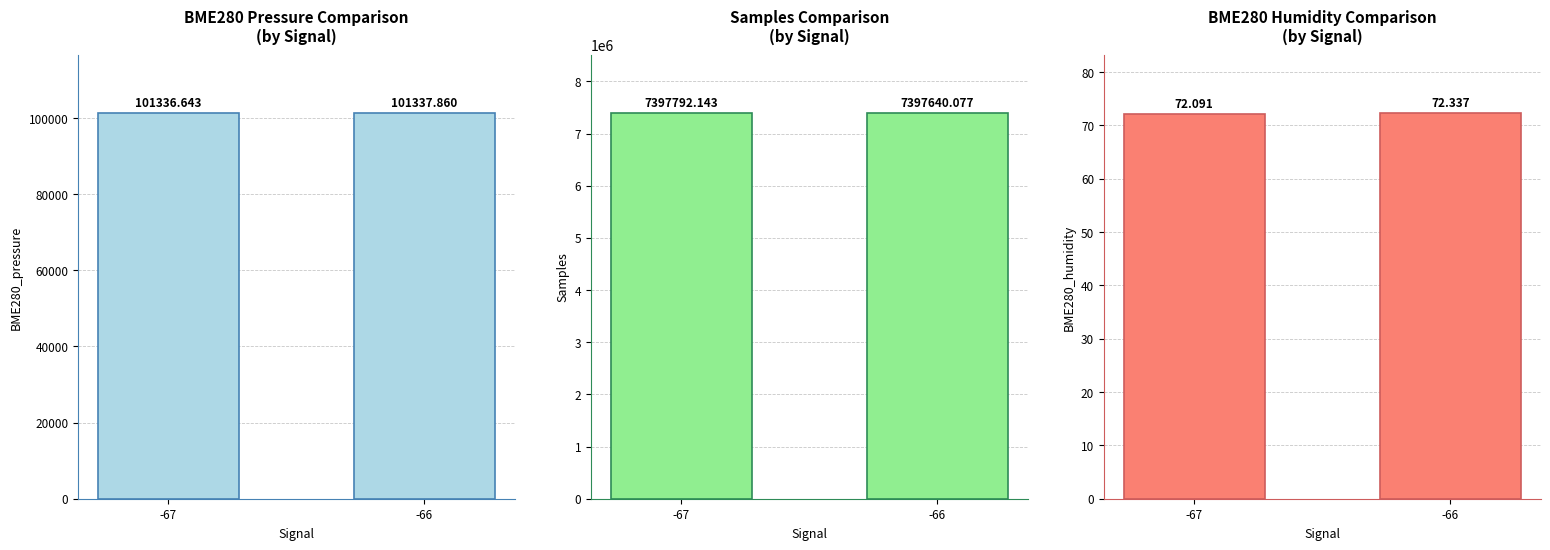

What is the difference between the maximum and minimum values in the BME280_pressure series?

1.2